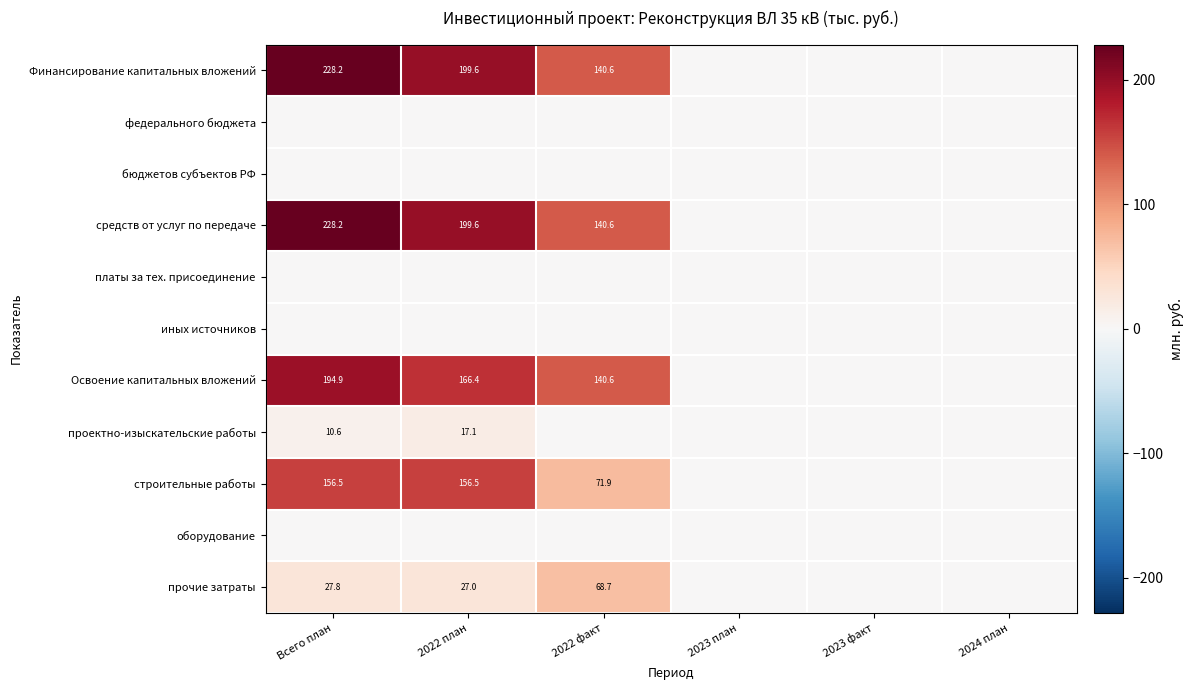

True or false: средств от услуг по передаче has a value of 93.3 at 2022 план.

False